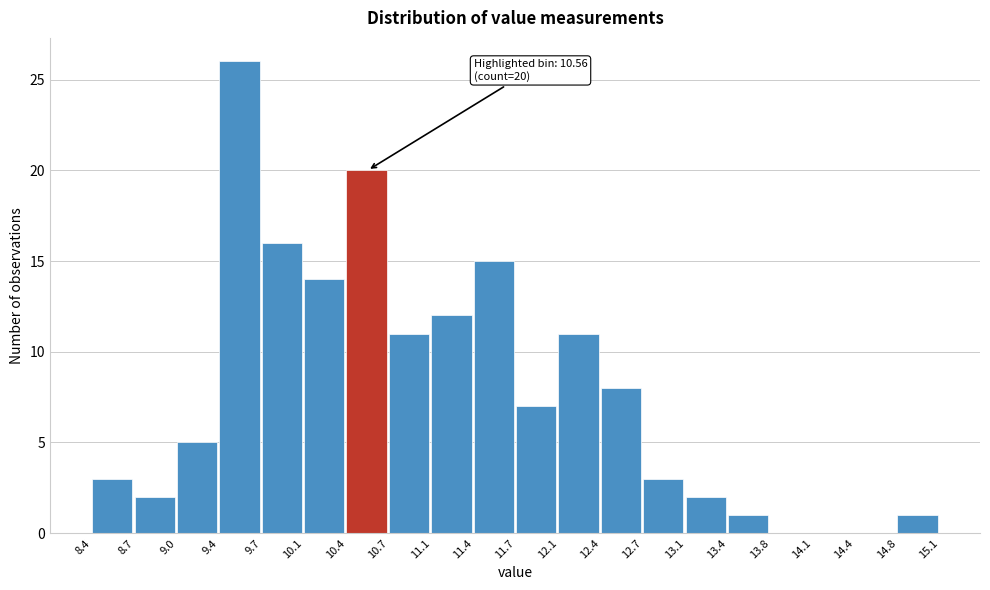

Which range on the x-axis has the tallest bar?

9.4 to 9.7